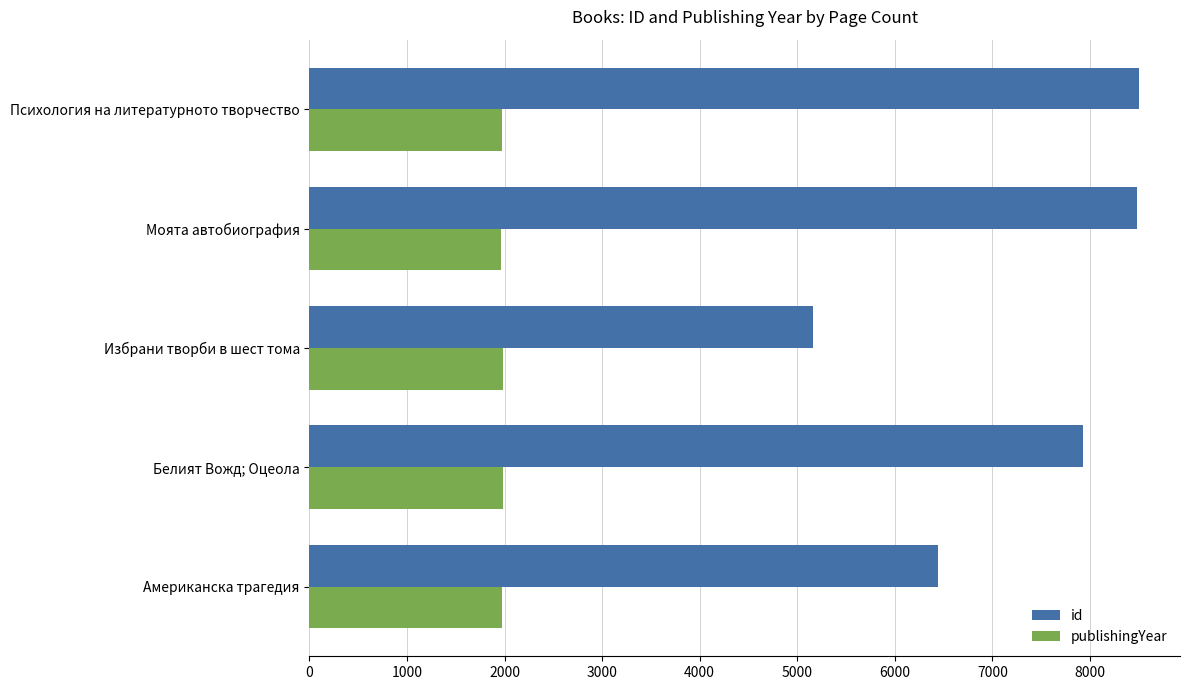

At Американска трагедия, list the series in order from smallest to largest.

publishingYear, id